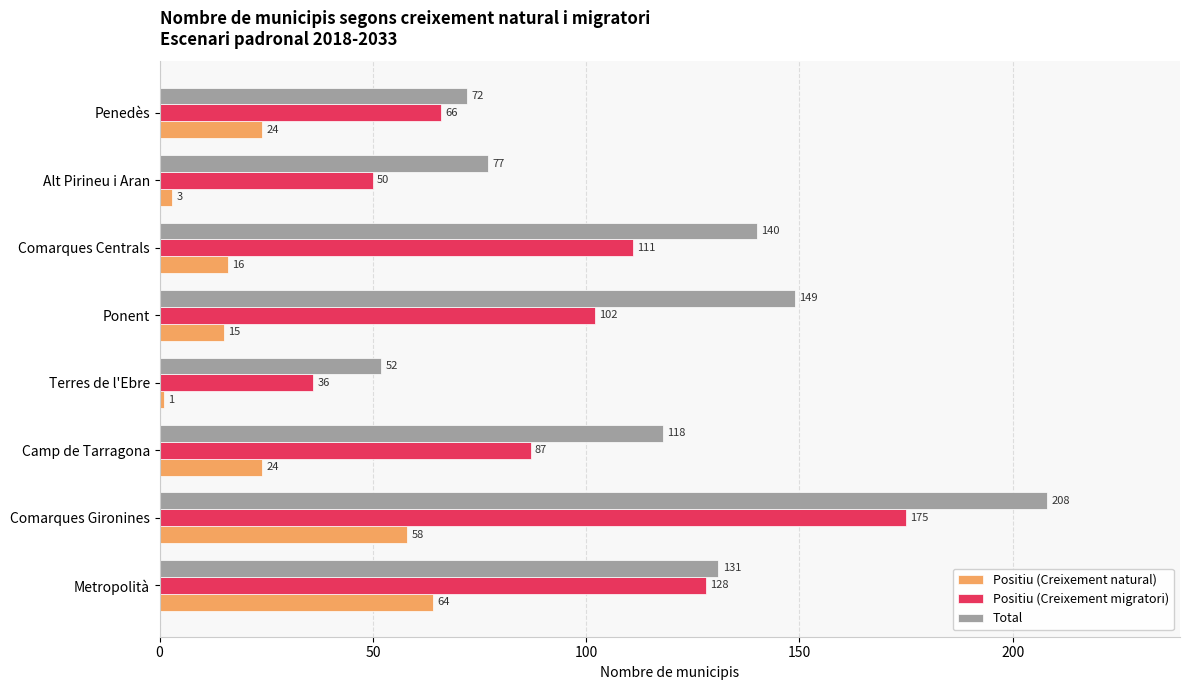

Read the Positiu (Creixement natural) value at Comarques Gironines.

58